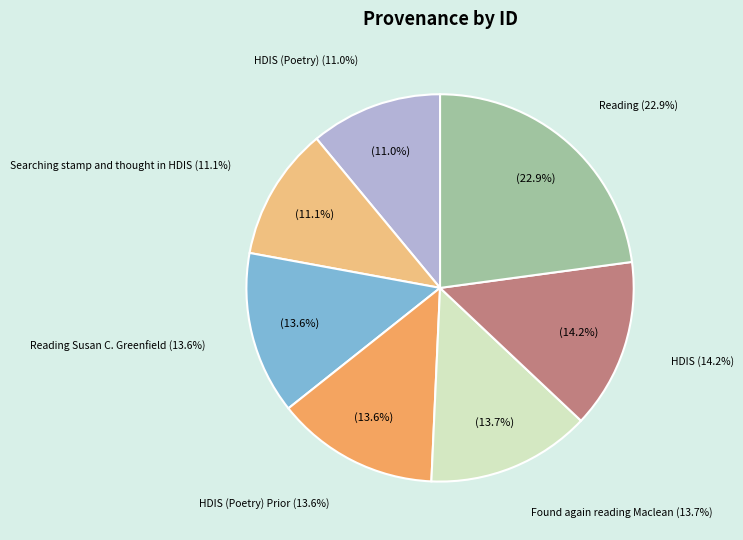

What is the change in value from HDIS (Poetry) to Searching stamp and thought in HDIS?

+79